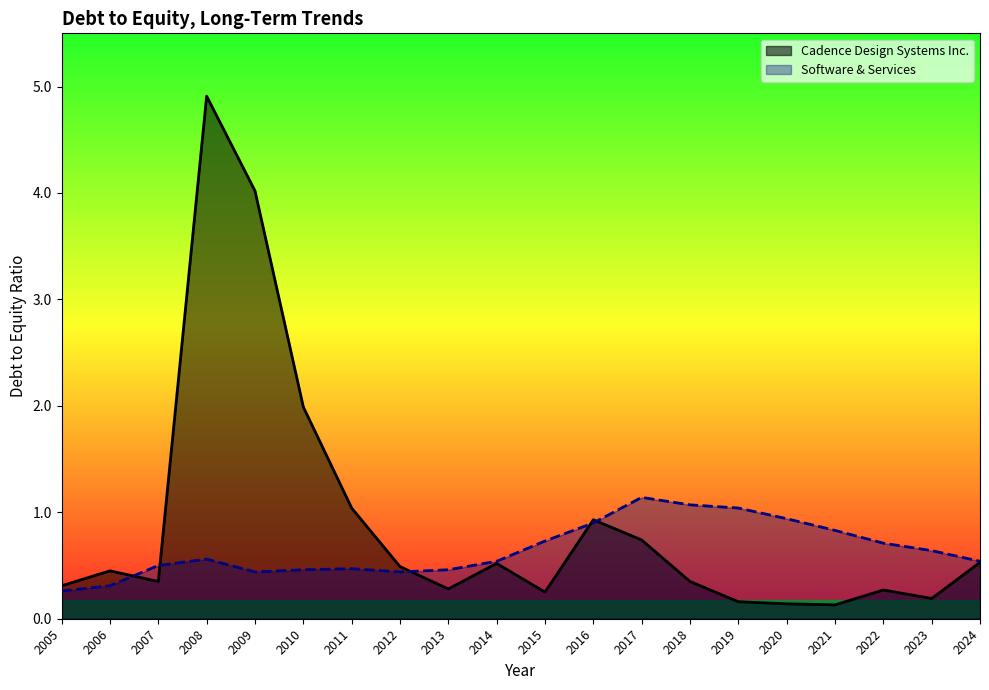

Does the chart display data point markers on the line(s)?

No